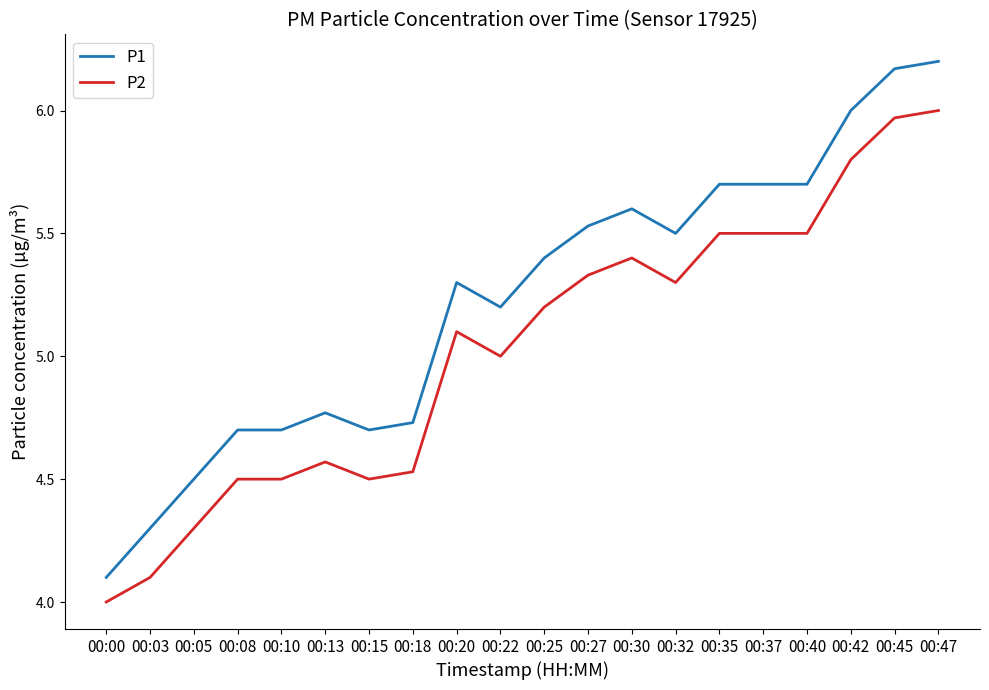

Which series has the largest total across all categories?

P1